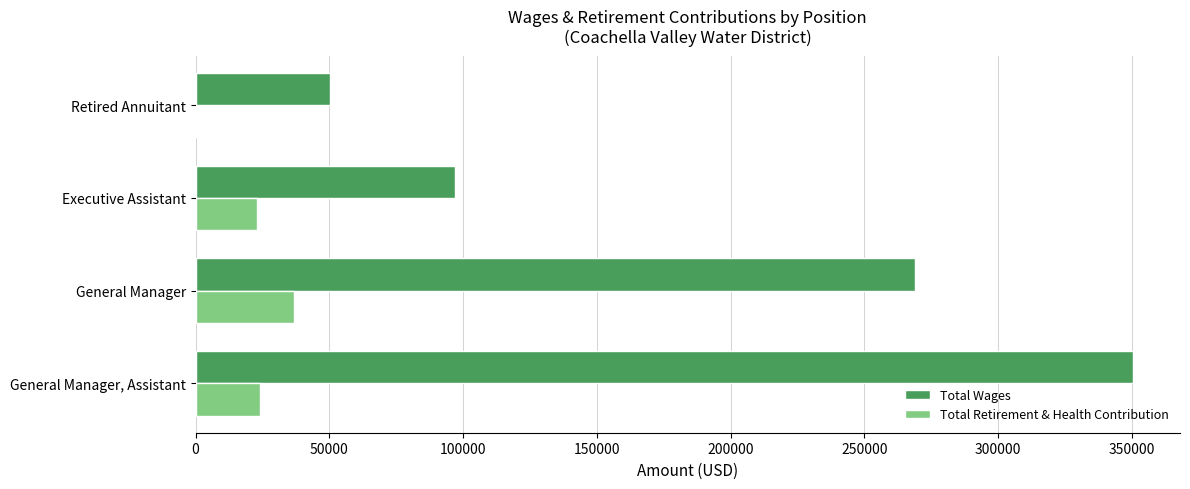

At which label is Total Wages closest to 200428?

General Manager